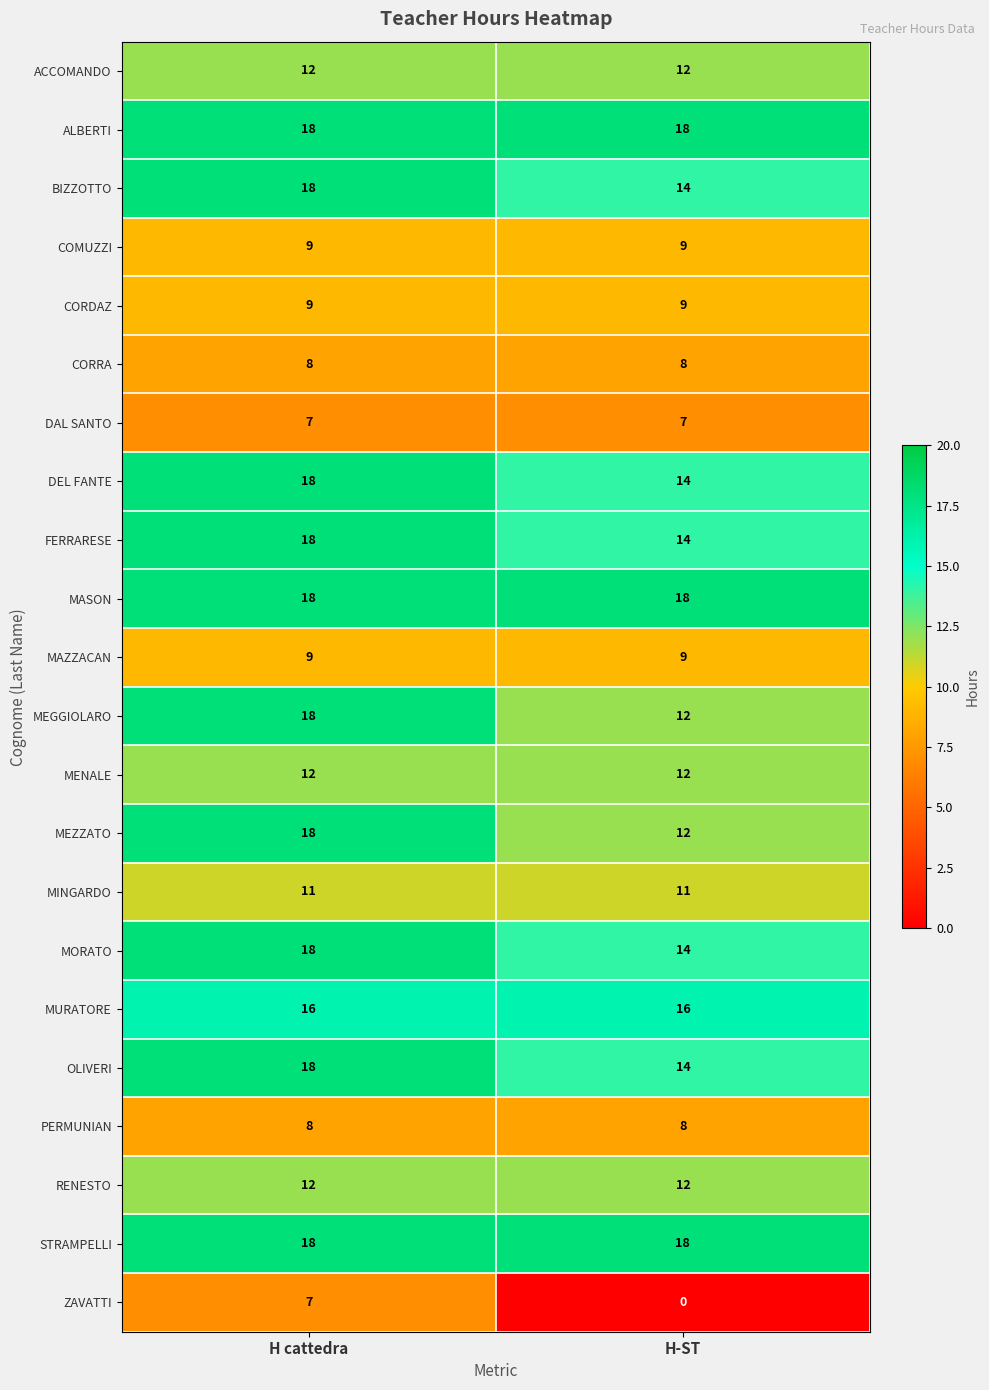

What is the average value of the OLIVERI series?

16